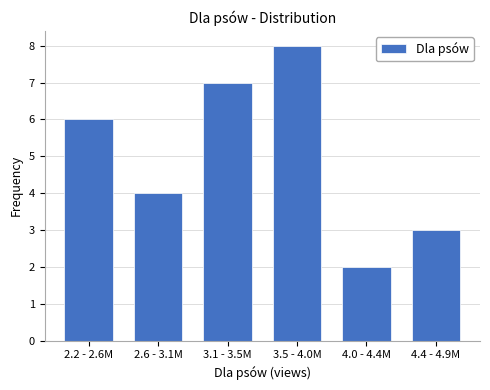

Reading right to left, list all the values displayed in this chart.

4.4 - 4.9M=3	4.0 - 4.4M=2	3.5 - 4.0M=8	3.1 - 3.5M=7	2.6 - 3.1M=4	2.2 - 2.6M=6